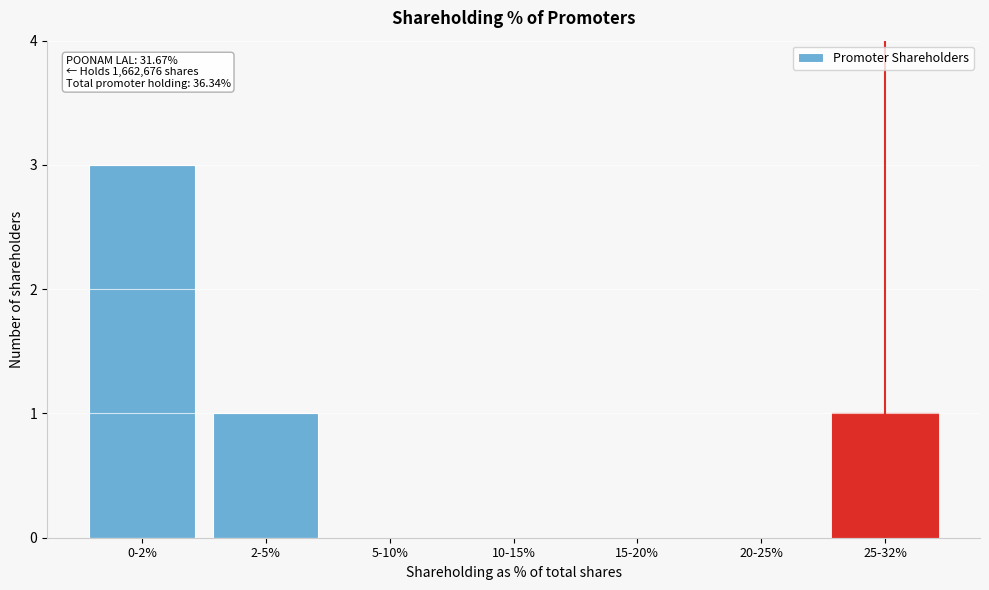

Reading left to right, transcribe all the data shown in this chart.

0-2%=3	2-5%=1	5-10%=0	10-15%=0	15-20%=0	20-25%=0	25-32%=1